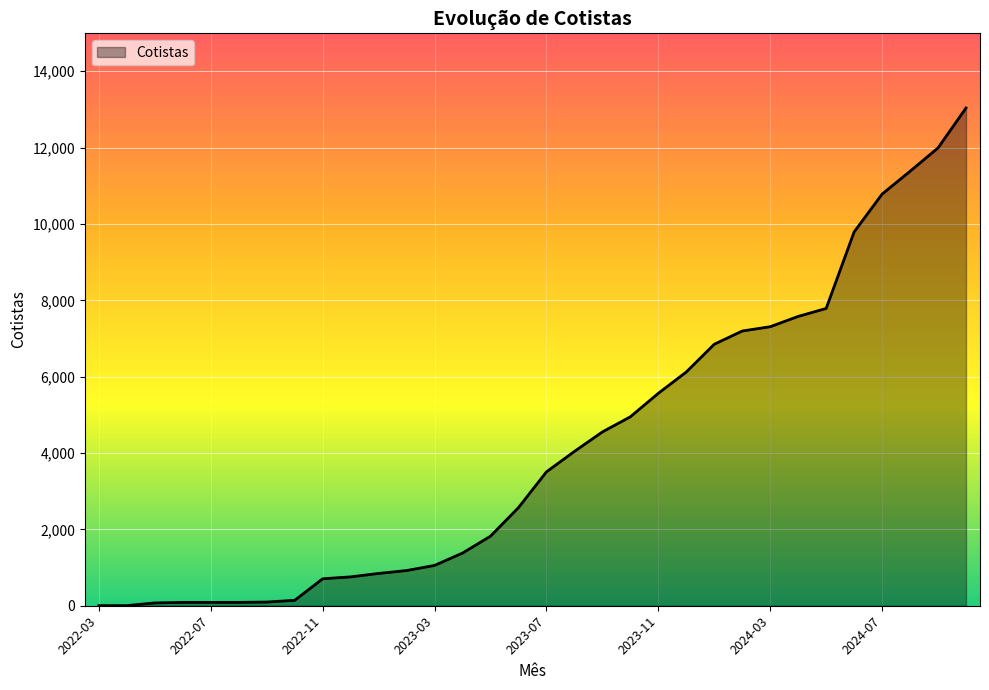

What is the maximum value shown in the chart?

13038